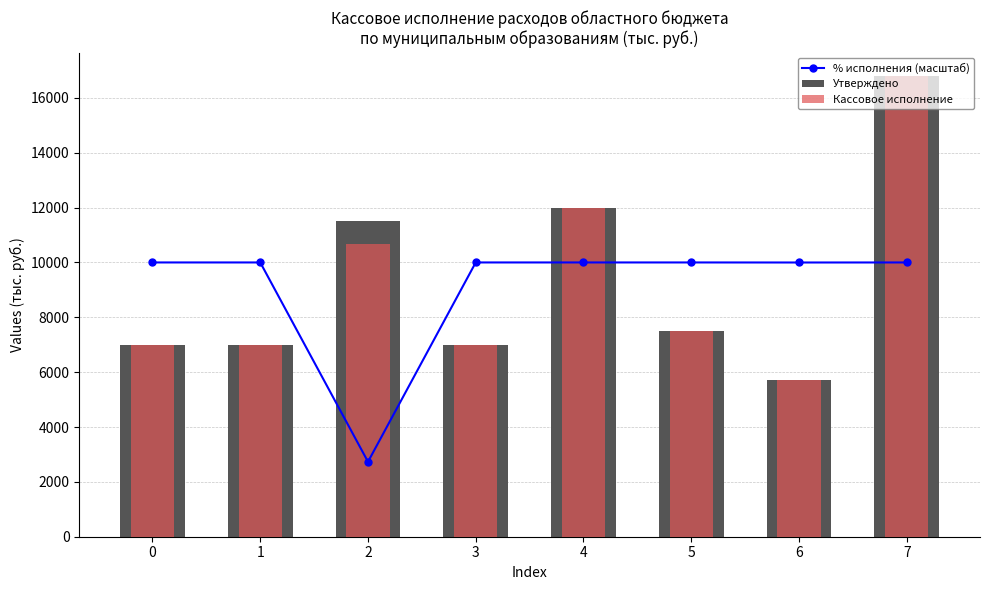

What is the spread (max minus min) of values at 5?

2500.0